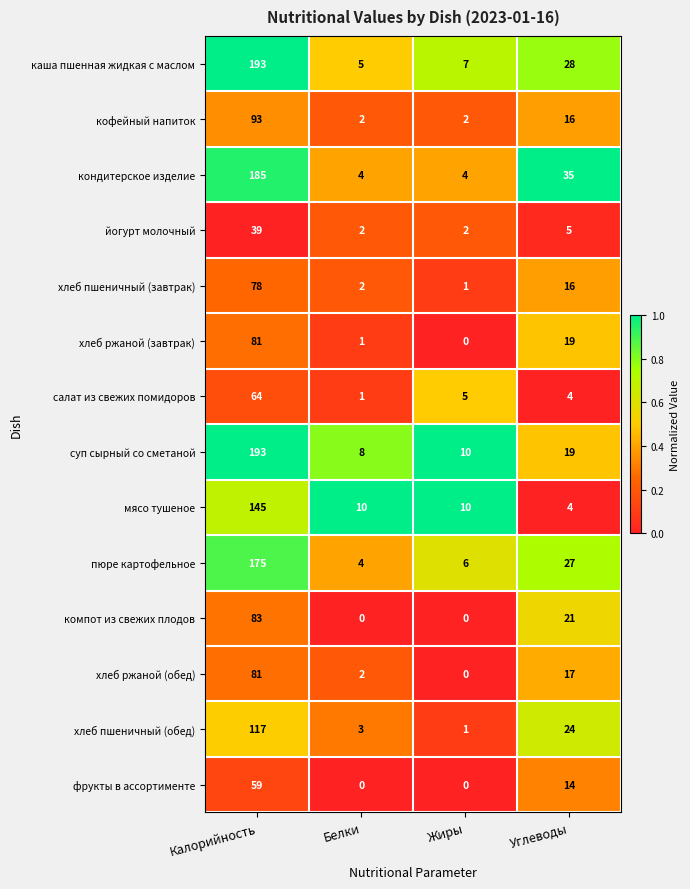

The хлеб ржаной (завтрак) series shows 126 at Калорийность. True or false?

False